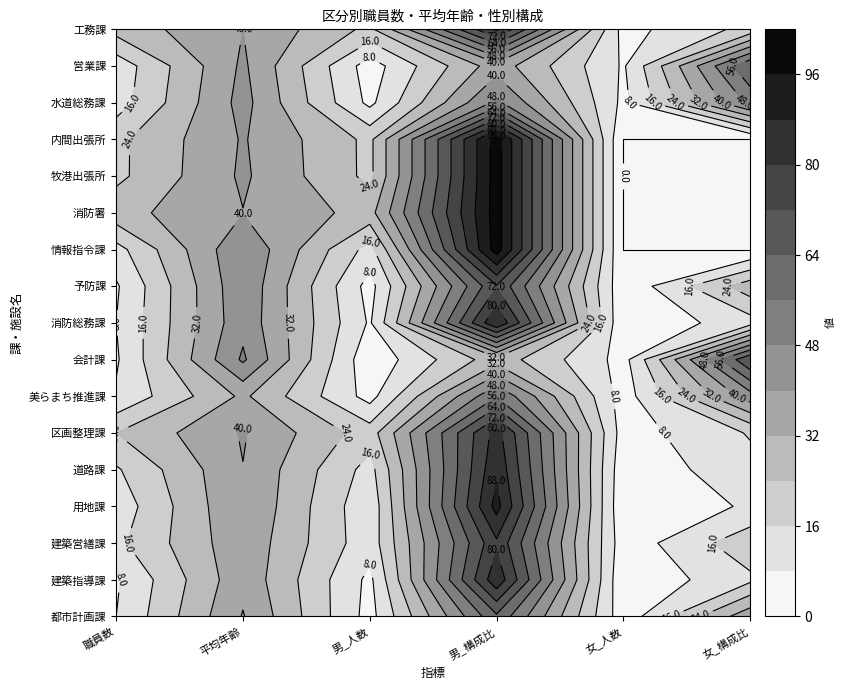

The 牧港出張所 series shows -59.5 at 4. True or false?

False